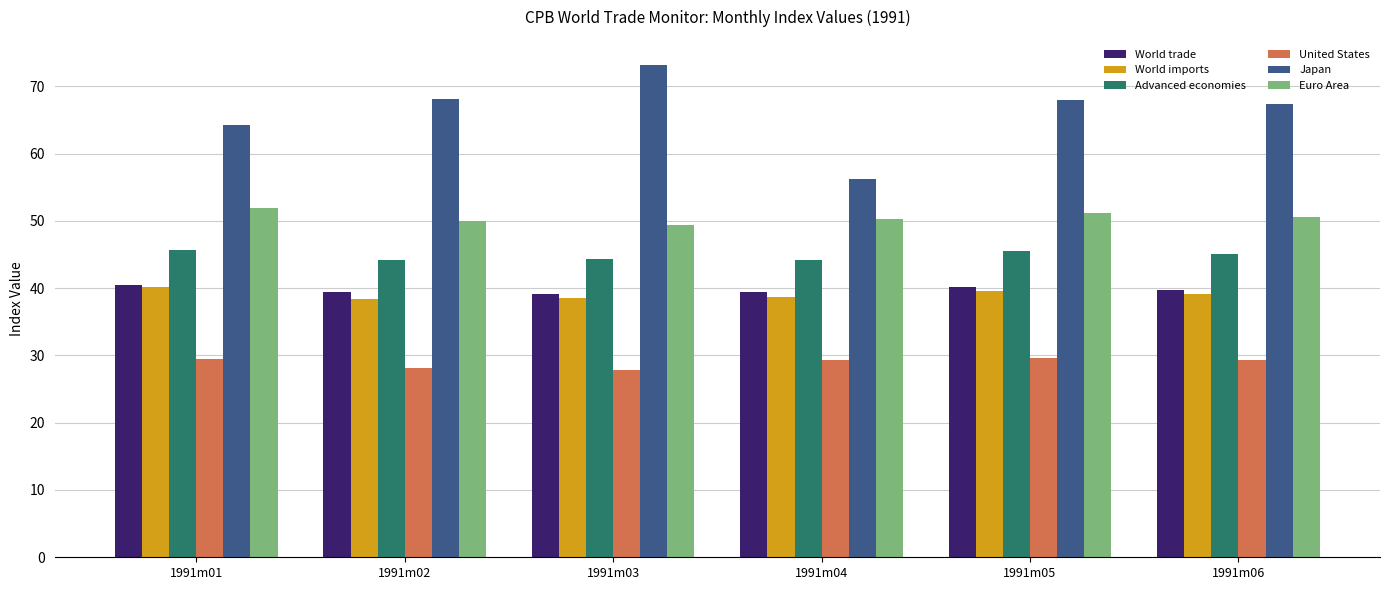

What is the minimum value for World trade?

39.1